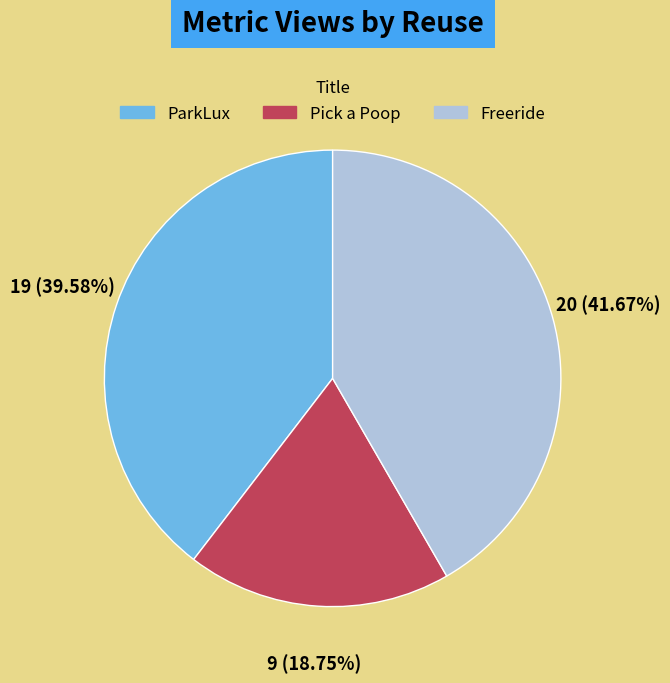

True or false: ParkLux accounts for 40% of the total.

True